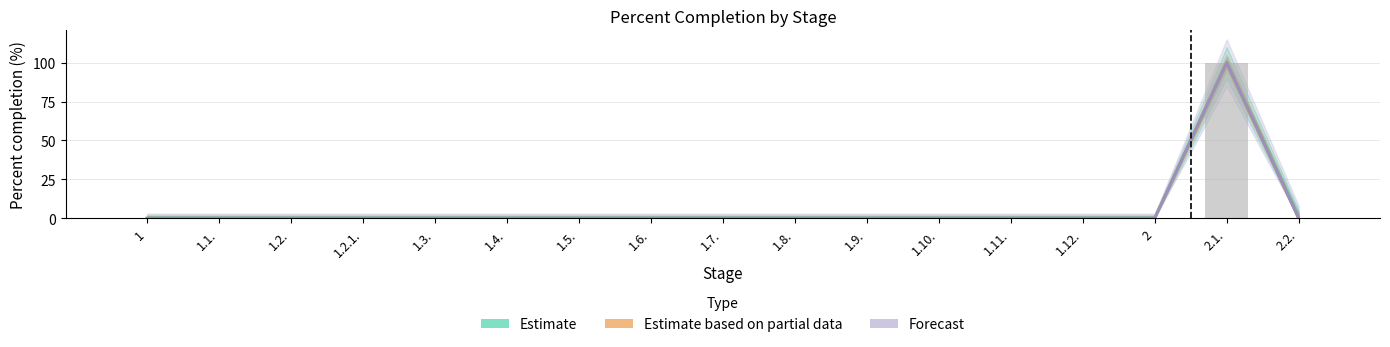

Rank the categories by Estimate based on partial data value from highest to lowest.

2.1., 1, 1.1., 1.2., 1.2.1., 1.3., 1.4., 1.5., 1.6., 1.7., 1.8., 1.9., 1.10., 1.11., 1.12., 2, 2.2.